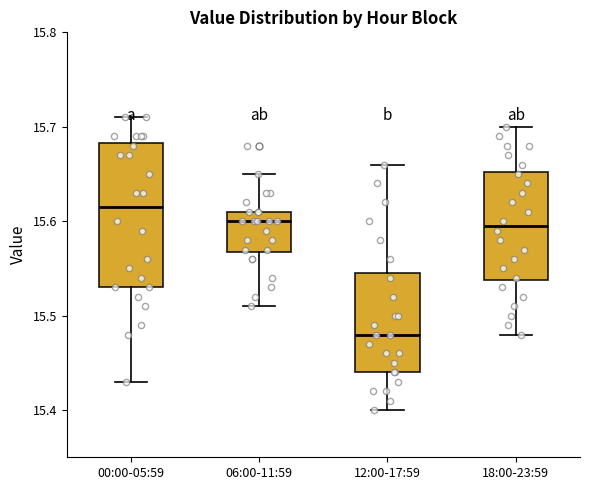

Where does the upper whisker of the box for 18:00-23:59 end on the y-axis? The values are not printed on the chart, so give them approximately, as read against the axis.

15.70